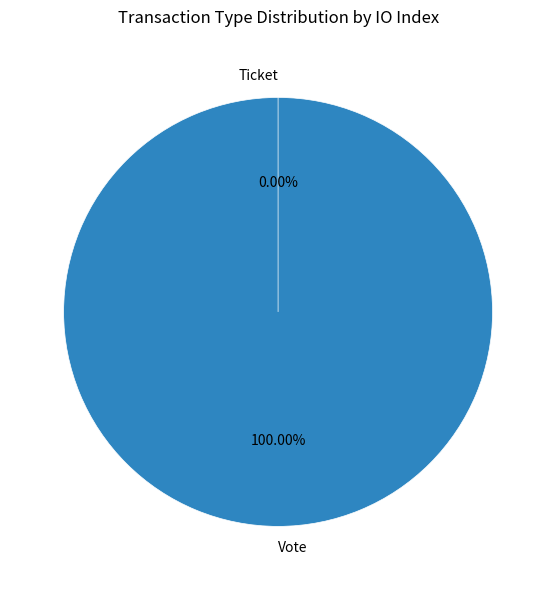

Which slice is the smallest?

Ticket